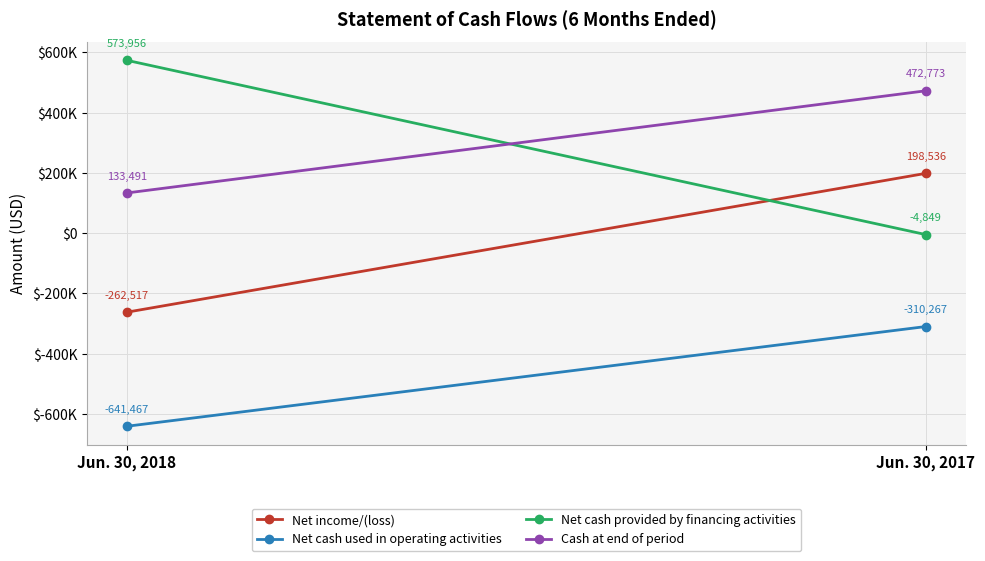

What is the average value of the Net cash used in operating activities series?

-475867